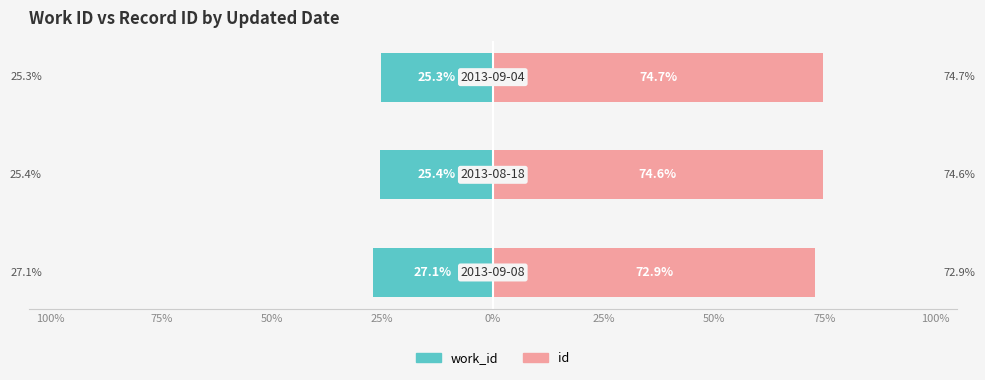

Rank the series by their maximum value, from highest to lowest.

id, work_id